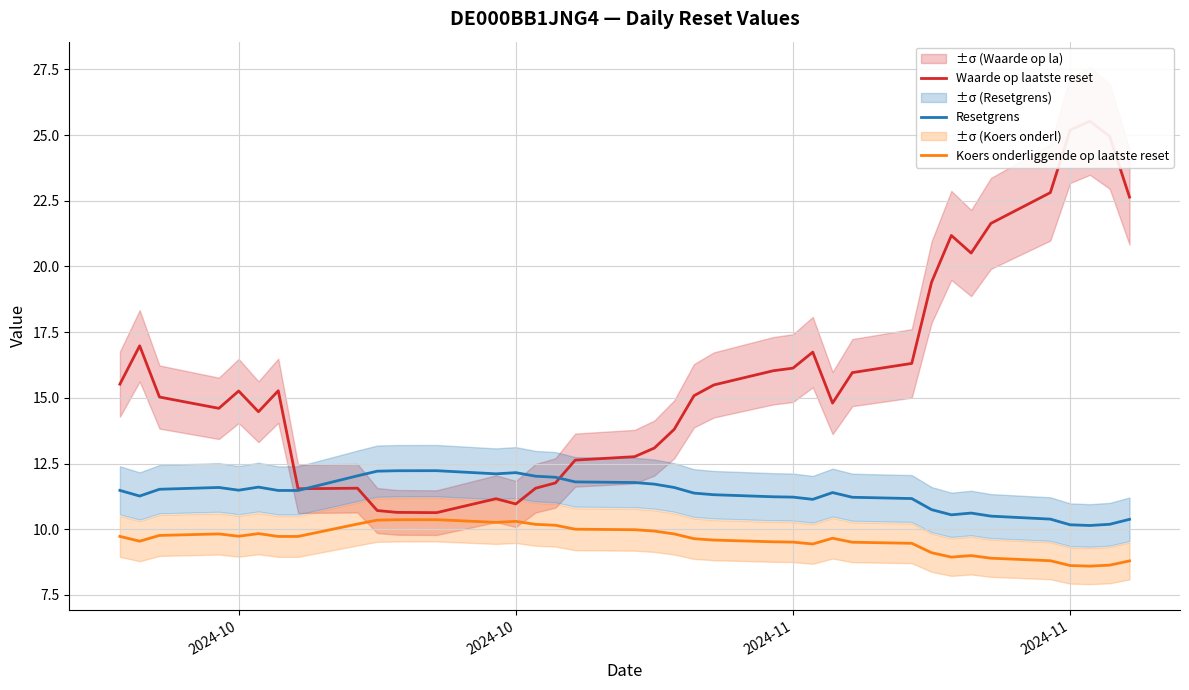

How many lines are shown in the chart?

3